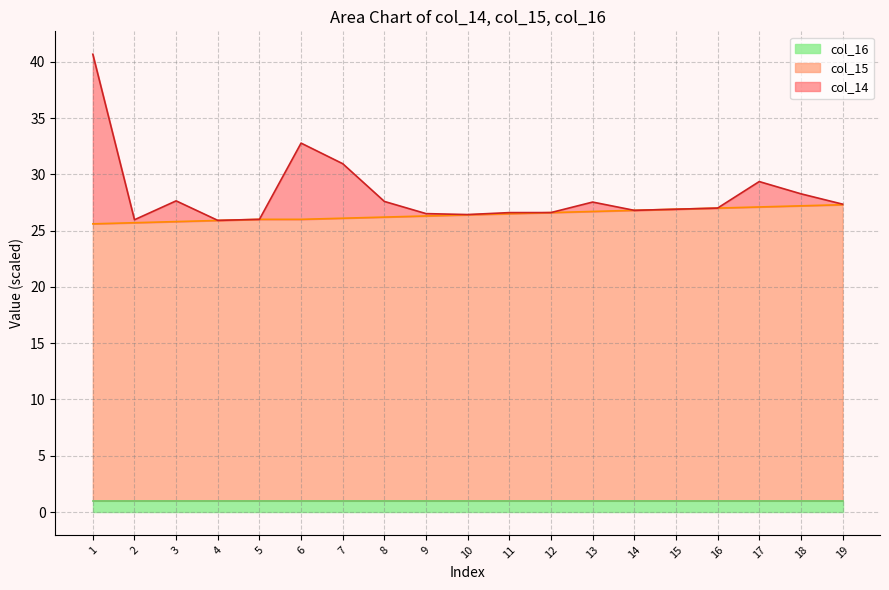

At which label is col_14 closest to 33?

6